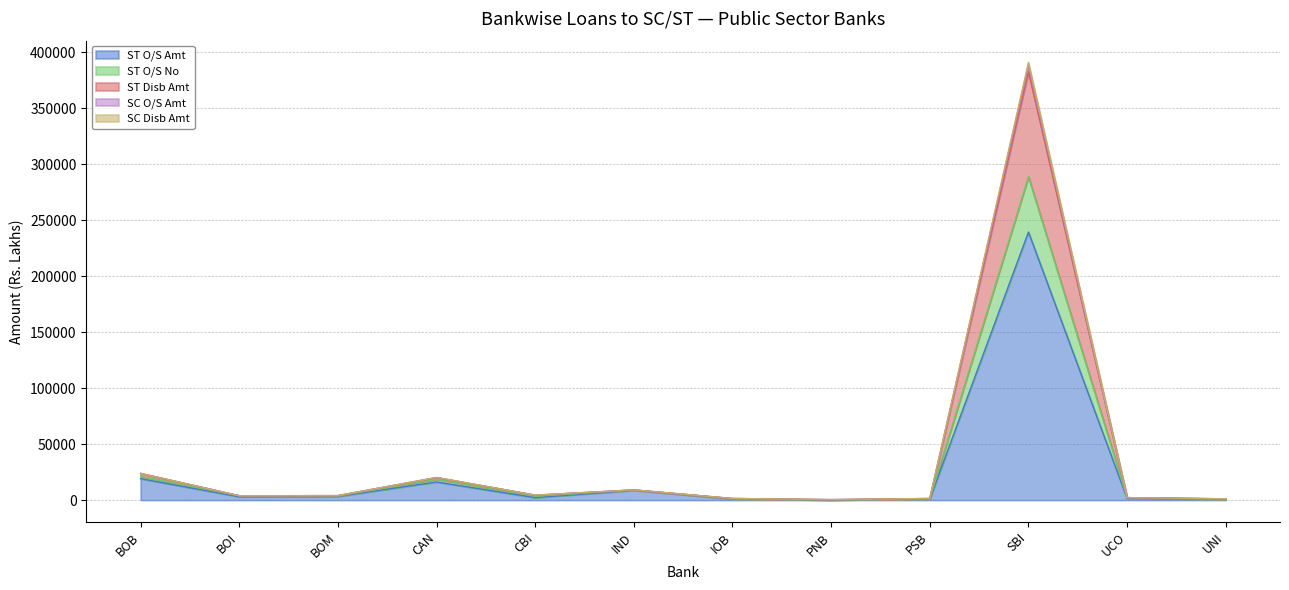

What are all the series names shown in the legend?

ST O/S Amt, ST O/S No, ST Disb Amt, SC O/S Amt, SC Disb Amt